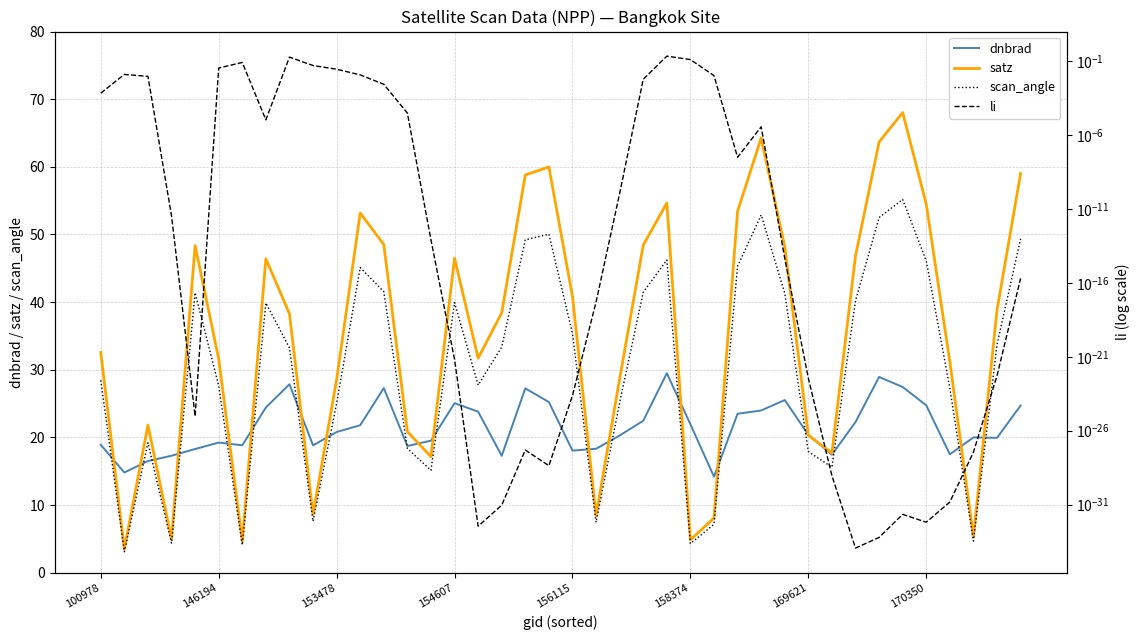

What is the sum of the scan_angle values at 22 and 26?

32.3